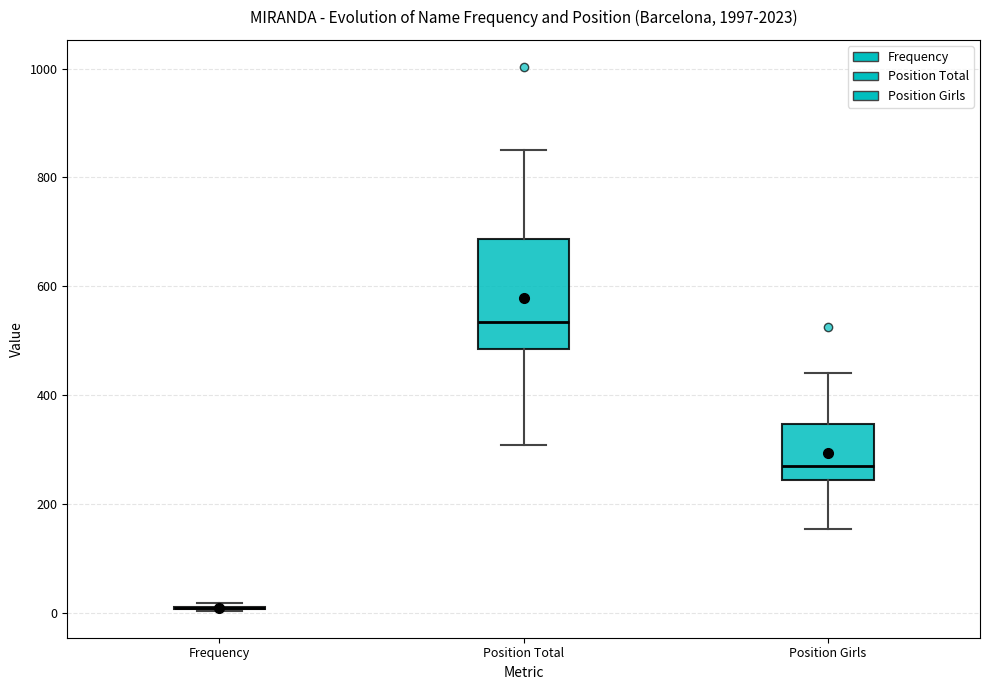

Reading left to right, read every box against the y-axis: the position of its median line, the range the box covers, and the ends of its whiskers. The values are not printed on the chart, so give them approximately, as read against the axis.

Frequency: box collapsed to a line at 0, whiskers 0 to 20
Position Total: median 540, box 480 to 680, whiskers 300 to 860
Position Girls: median 260, box 240 to 340, whiskers 160 to 440